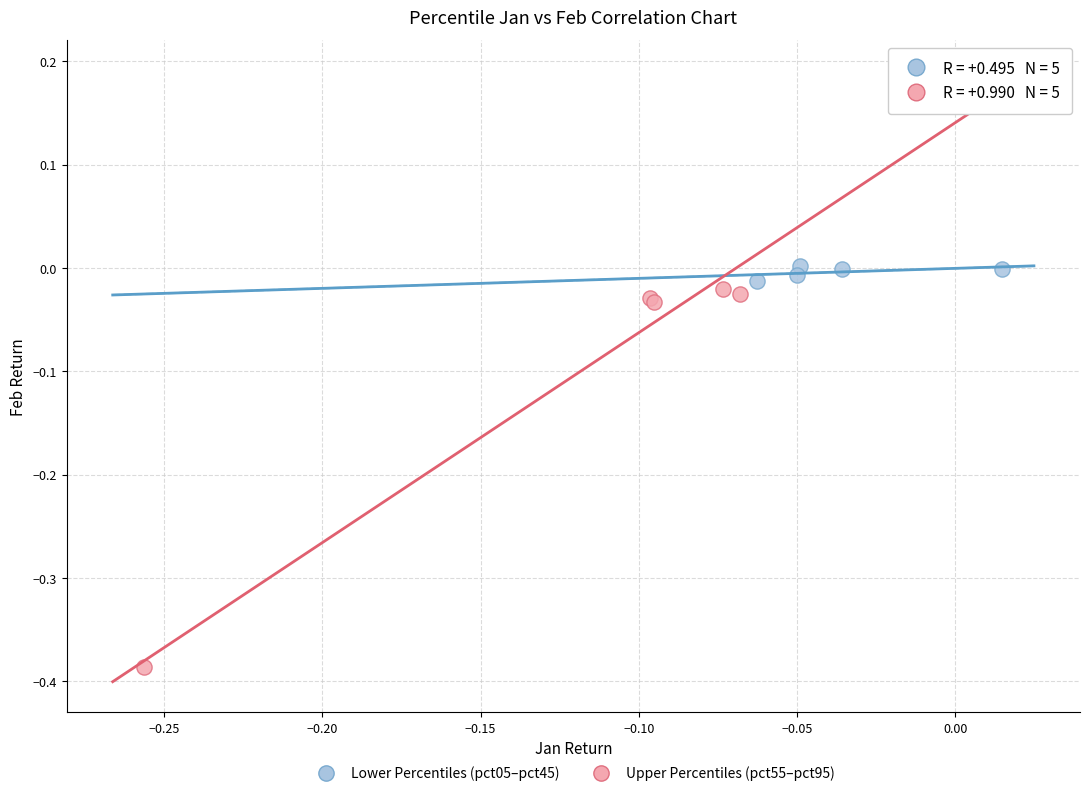

Which series has the widest spread of Y values?

Upper Percentiles (pct55–pct95)